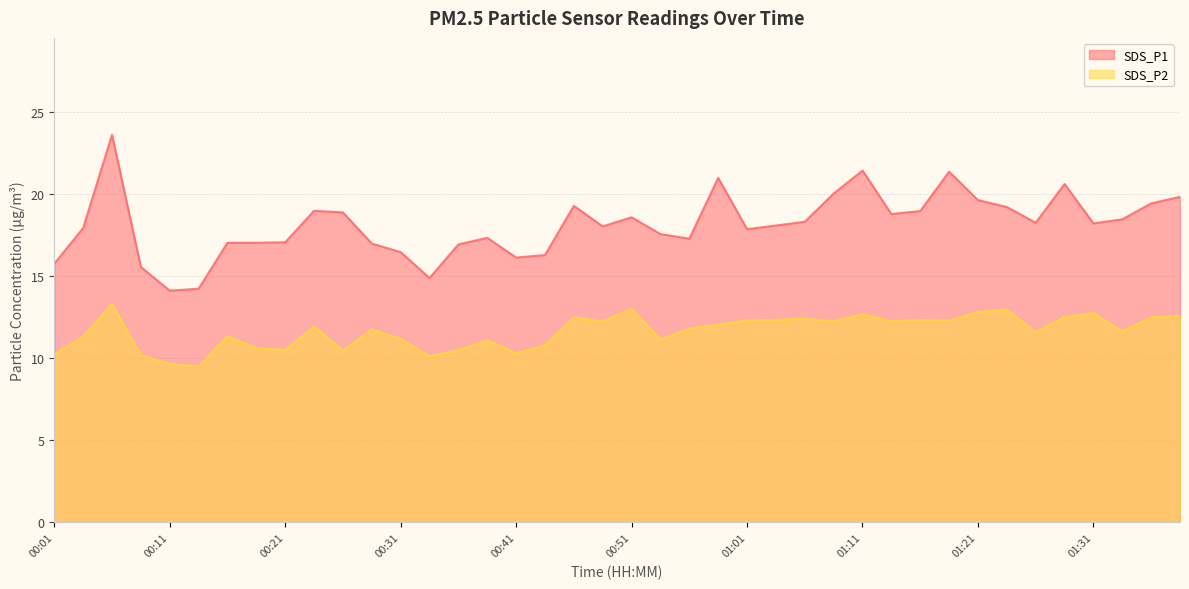

True or false: SDS_P1 has more than 0 points higher than both neighbors.

True